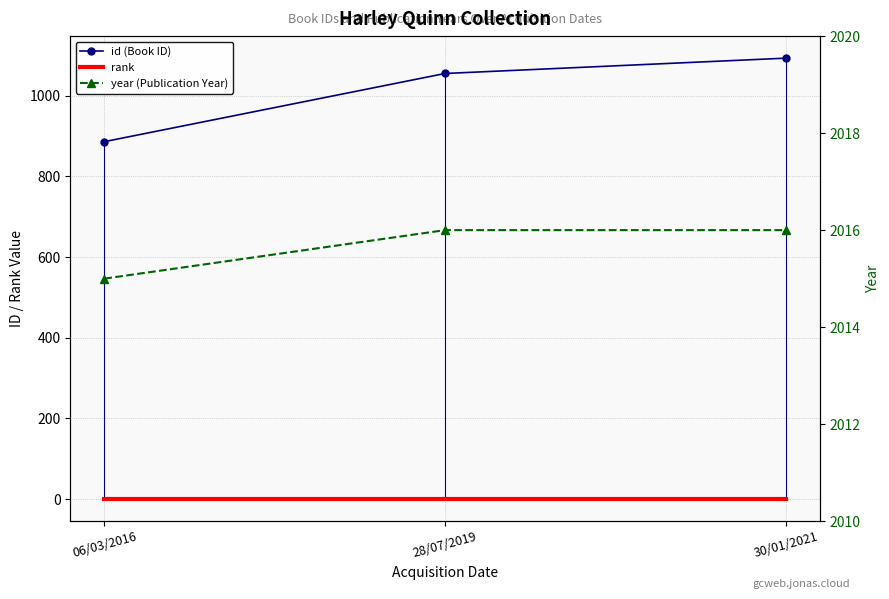

Count the number of categories in the chart.

3